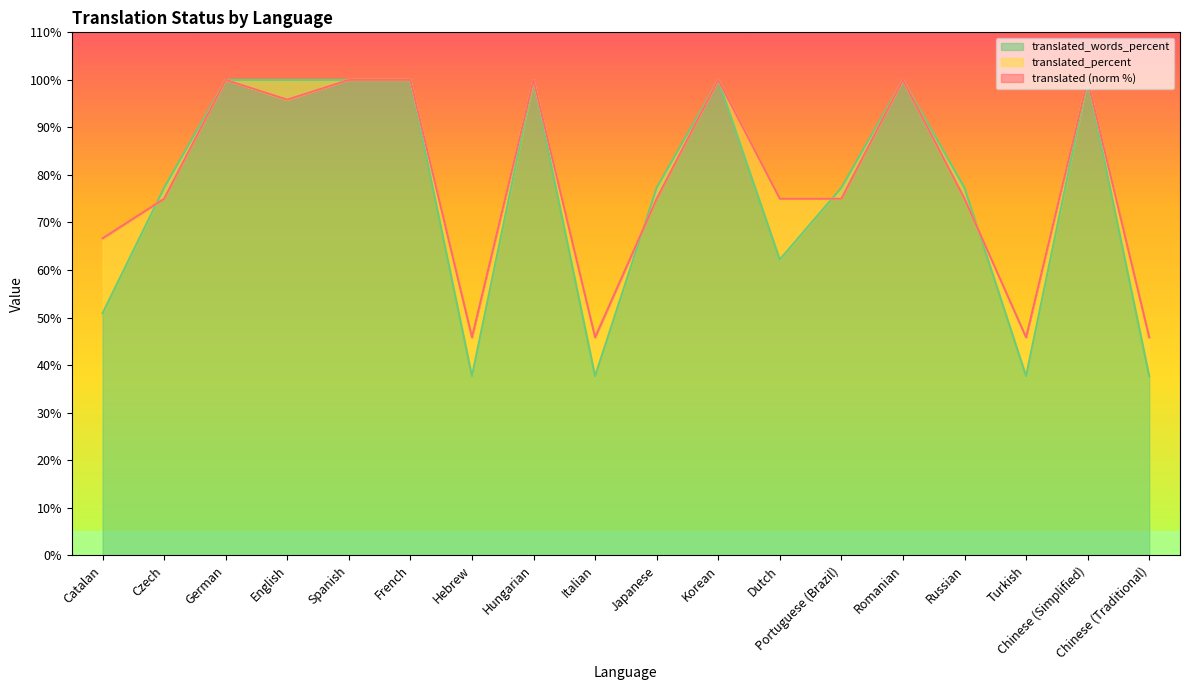

What is the sum of all translated values?

1420.8